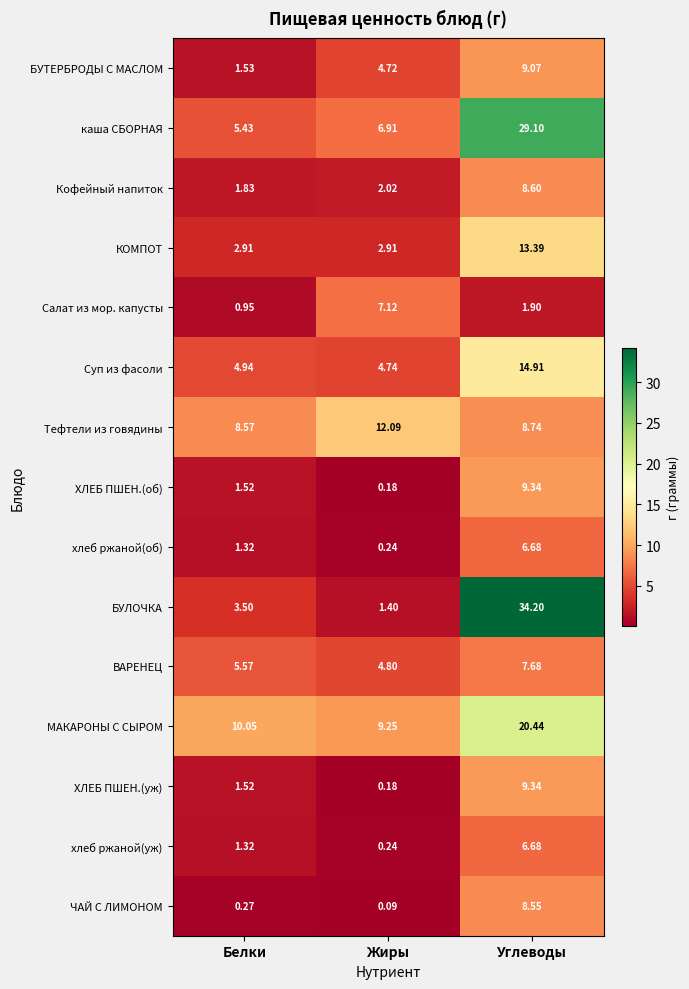

At which category does the chart reach its minimum across all series?

Жиры